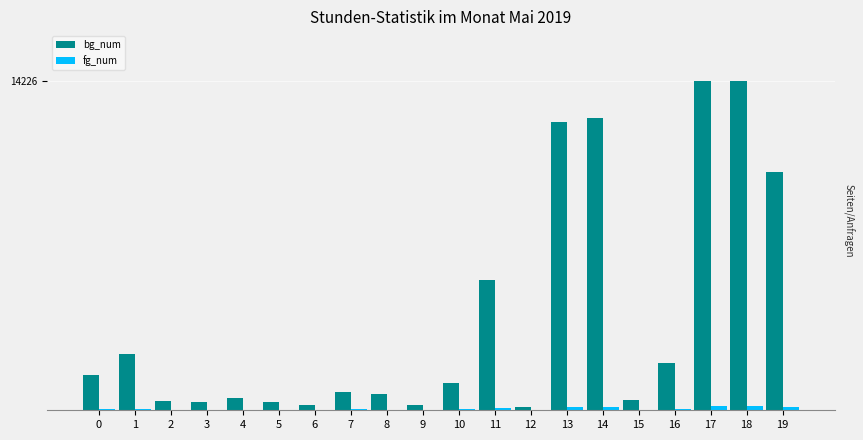

Reading right to left, transcribe all the data shown in this chart.

bg_num: 19=10282	18=14226	17=14199	16=2058	15=452	14=12608	13=12449	12=133	11=5618	10=1180	9=241	8=704	7=791	6=217	5=366	4=543	3=341	2=402	1=2442	0=1538
fg_num: 19=138	18=166	17=166	16=50	15=23	14=159	13=158	12=15	11=101	10=41	9=20	8=33	7=35	6=20	5=25	4=30	3=25	2=27	1=67	0=54